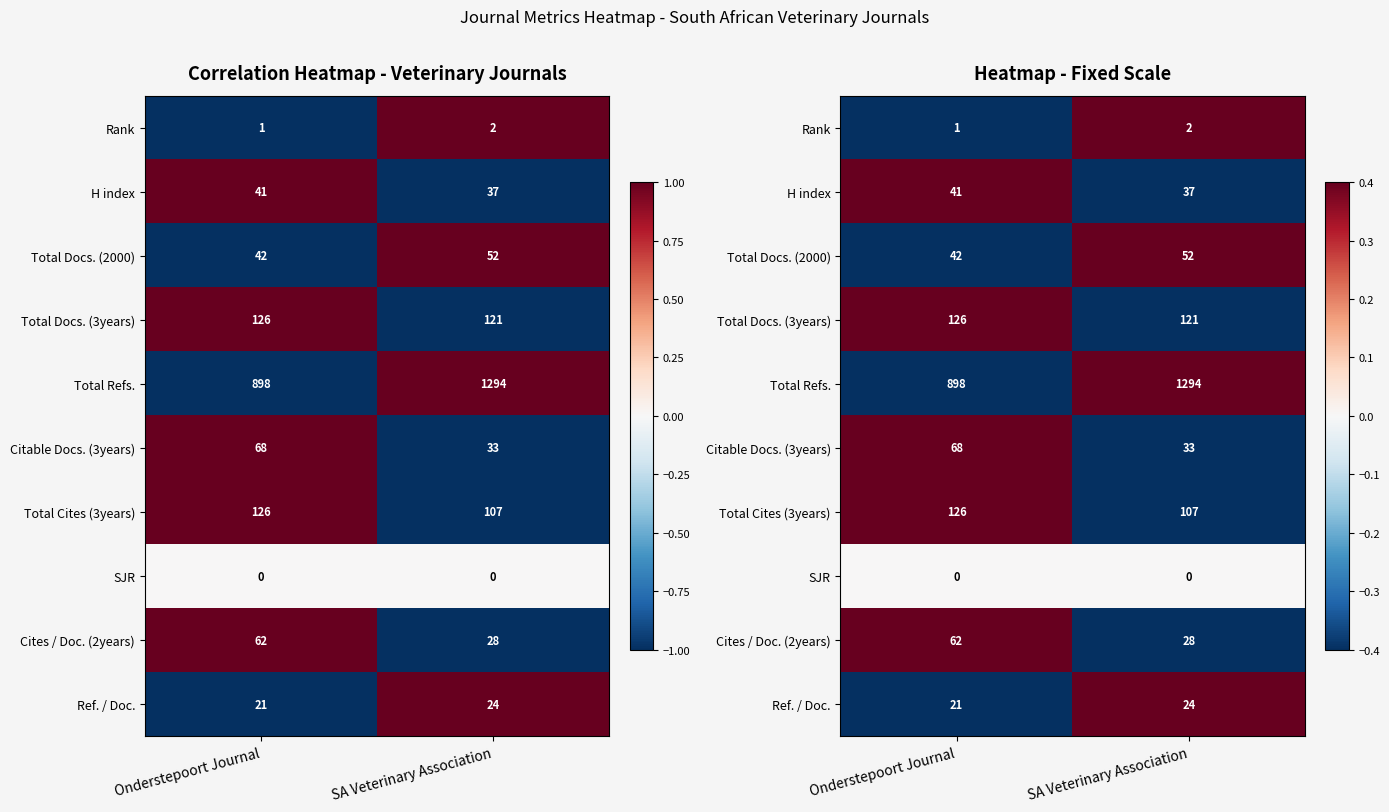

At which label does Ref. / Doc. reach its peak?

SA Veterinary Association